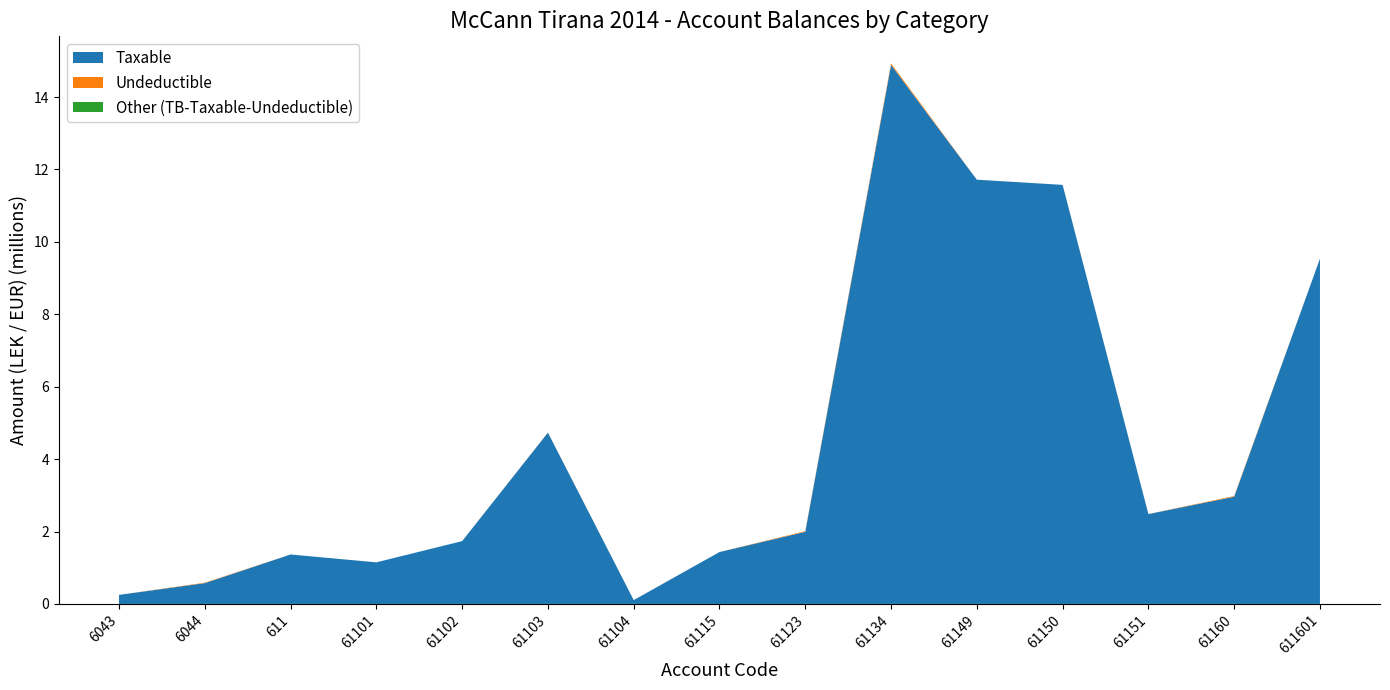

Reading right to left, transcribe all the data shown in this chart.

Taxable: 611601=9536057.6	61160=2961857.7	61151=2482098.3	61150=11574631.1	61149=11717876.6	61134=14887859.8	61123=1991862.2	61115=1433753.2	61104=105900.0	61103=4731146.9	61102=1735151.5	61101=1149043.7	611=1366068.5	6044=575296.9	6043=250227.1
Undeductible: 611601=0.0	61160=18200.0	61151=1398.0	61150=0.0	61149=0.0	61134=43299.0	61123=18500.0	61115=250.0	61104=0.0	61103=3920.0	61102=0.0	61101=0.0	611=0.0	6044=12822.0	6043=0.0
Other (TB-Taxable-Undeductible): 611601=0.0	61160=1000.0	61151=0.0	61150=0.0	61149=0.0	61134=0.0	61123=0.0	61115=0.0	61104=0.0	61103=0.0	61102=0.0	61101=0.0	611=0.0	6044=0.0	6043=0.0